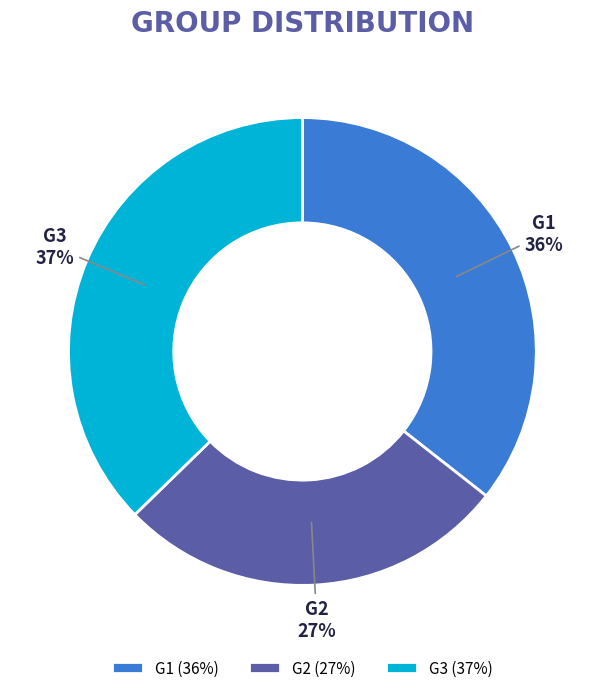

Which has a higher value, G1 or G2?

G1